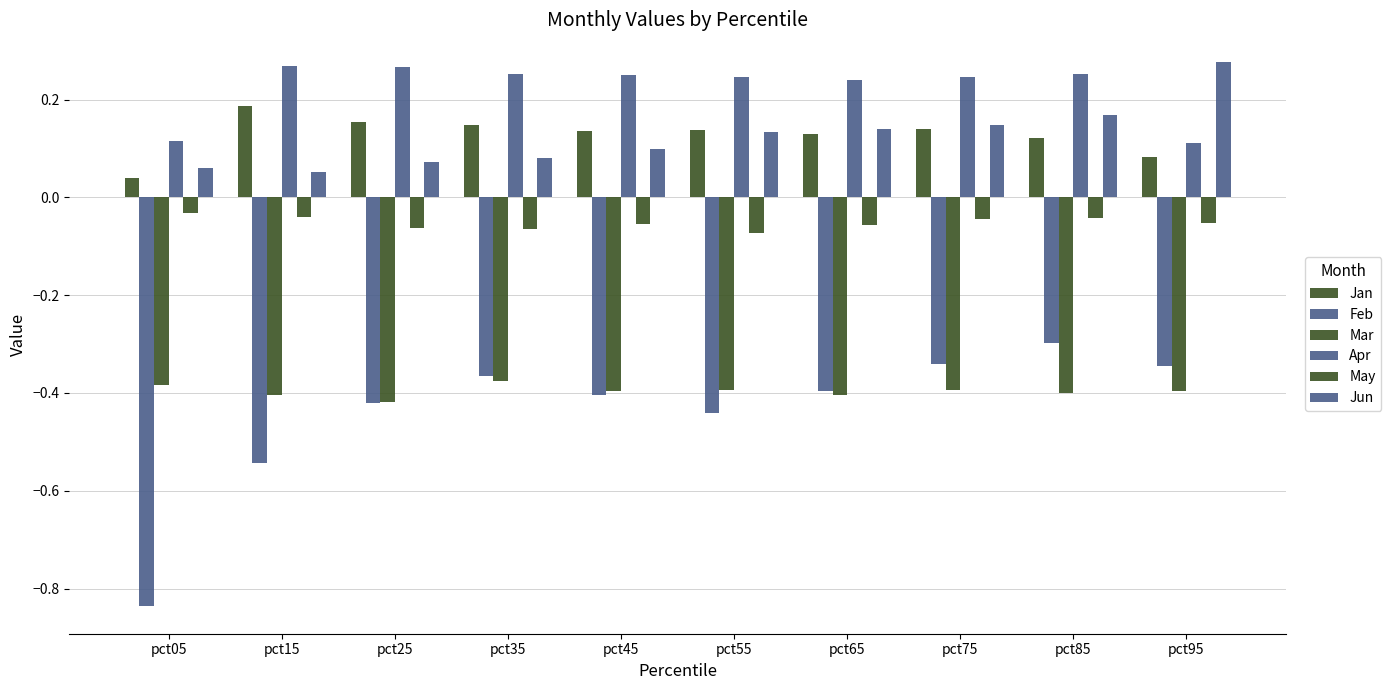

How many bars are there in total?

60